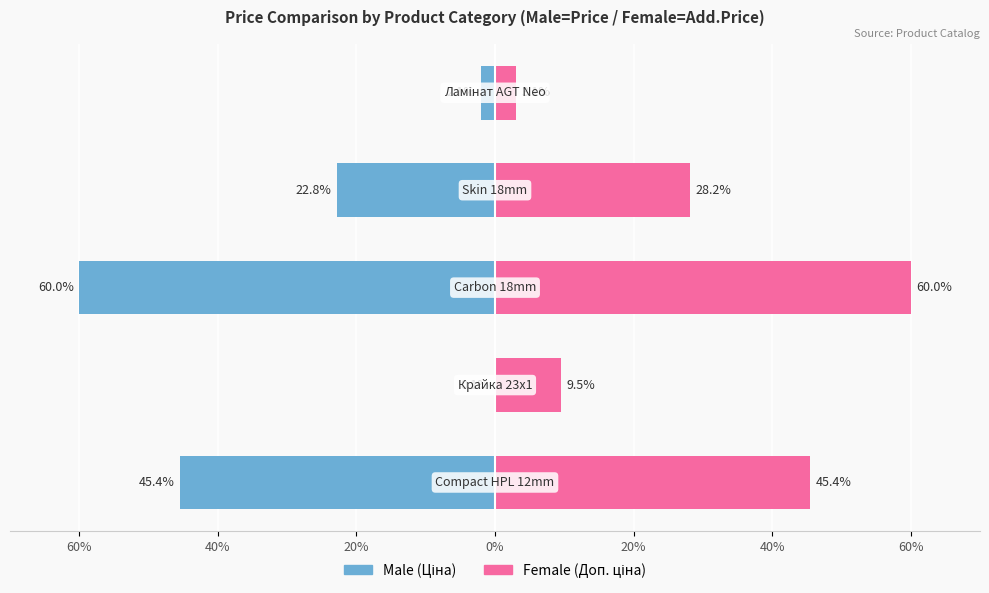

How many distinct data groups are displayed?

2